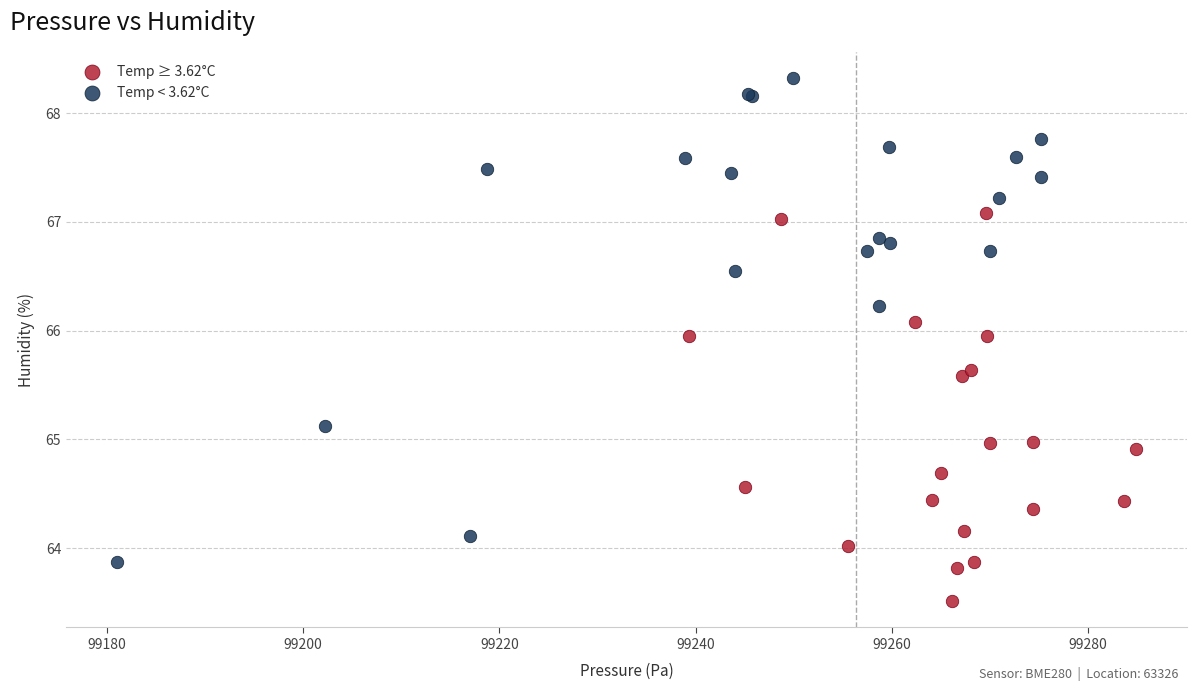

Which series contains the highest Y value?

Temp < 3.62°C